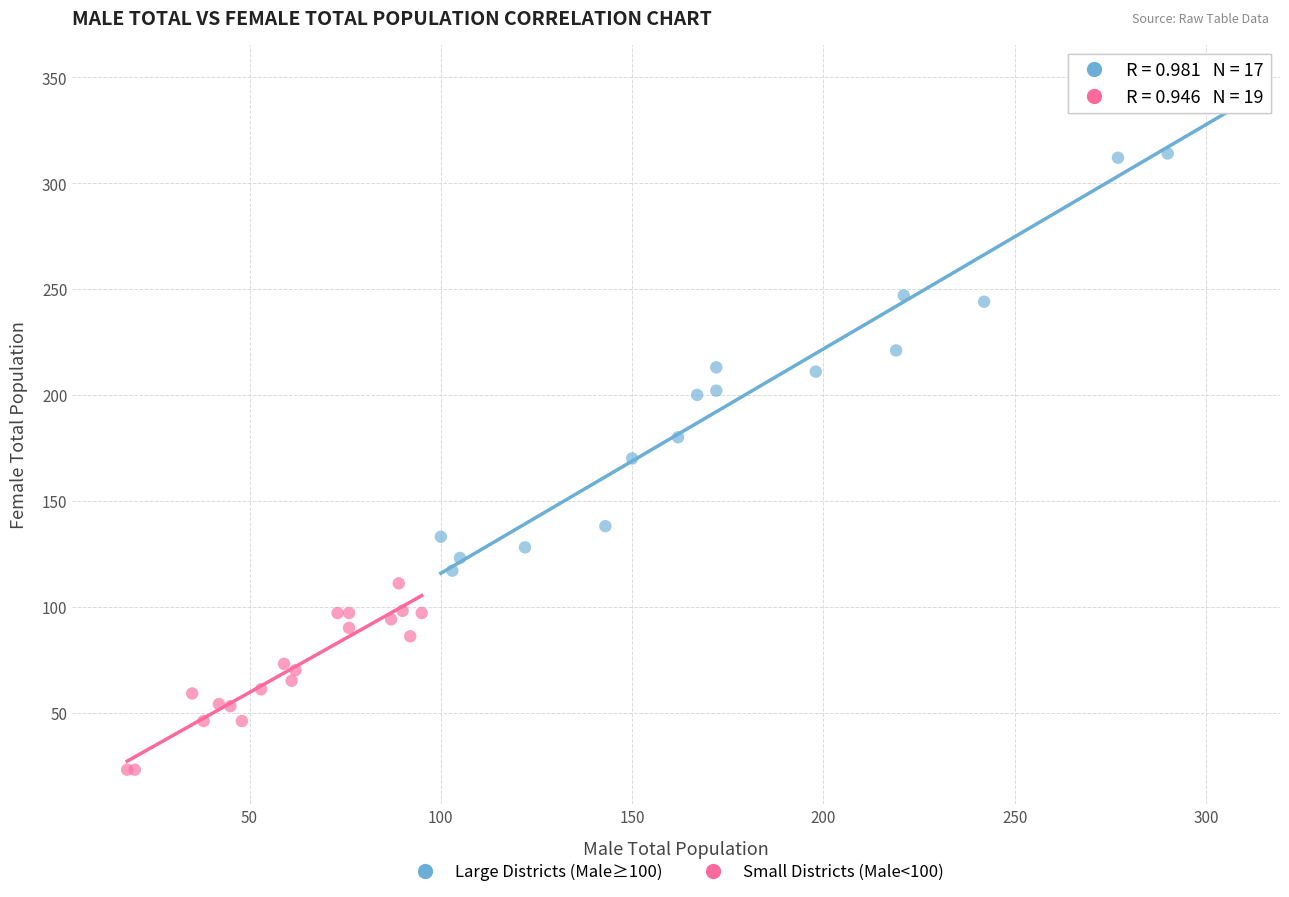

Which series has the largest Y range (max minus min)?

Large Districts (Male≥100)